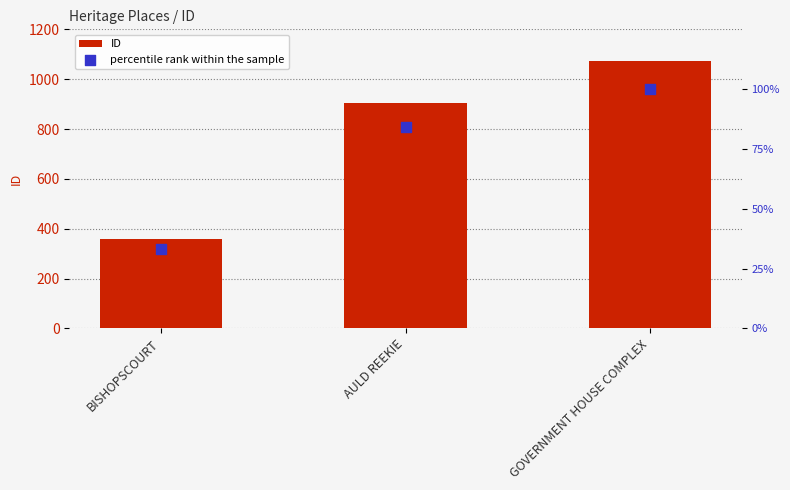

Which series has the widest spread of Y values?

ID